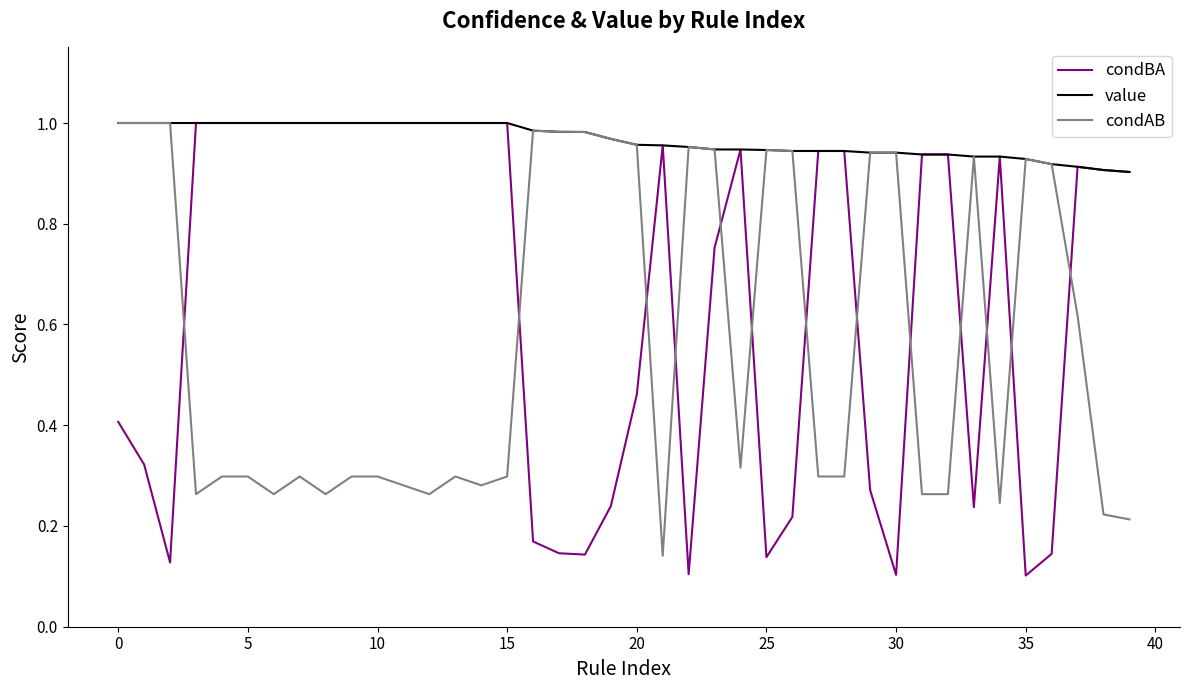

Which series has the widest spread of values?

condBA